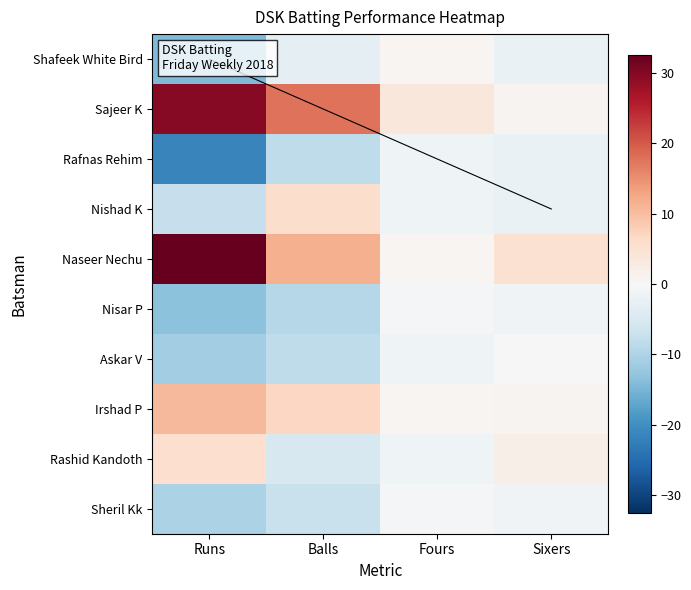

Is it true that Sajeer K equals 29.2 at Balls?

False